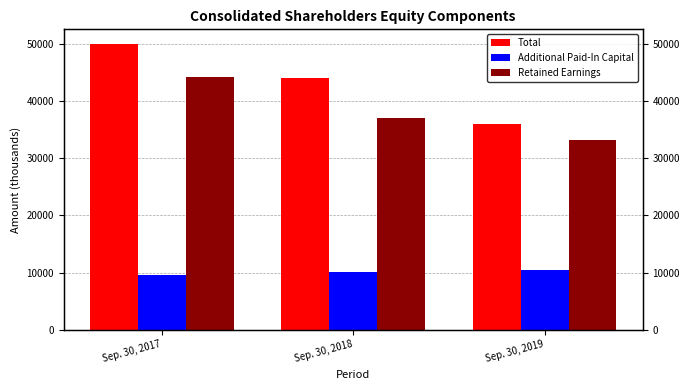

Reading left to right, transcribe all the data shown in this chart.

Total: 50131	44189	36054
Additional Paid-In Capital: 9519	10031	10438
Retained Earnings: 44267	37097	33148